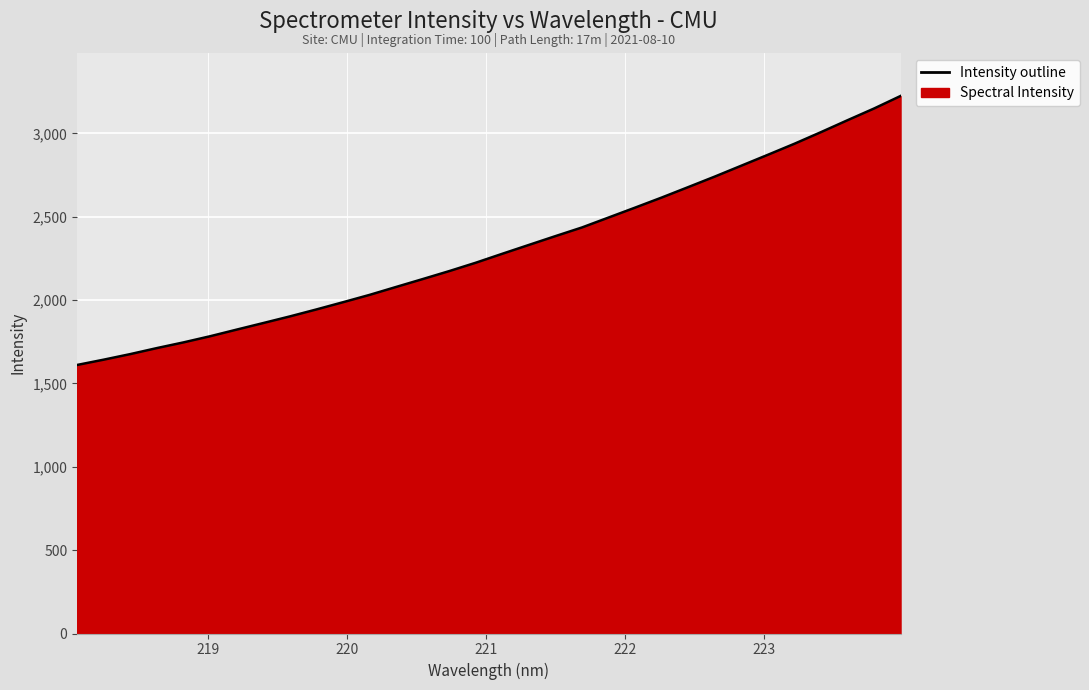

What is the minimum value shown in the chart?

1611.0